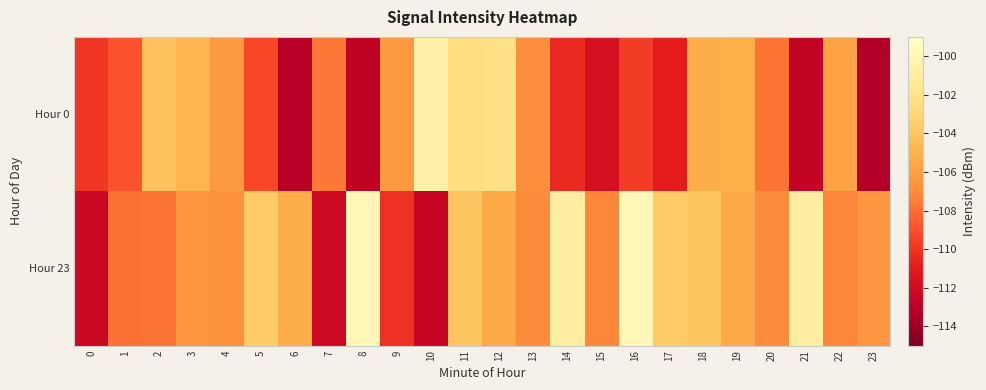

Reading left to right, list all the values displayed in this chart.

Hour 0: 0=-109.9	1=-108.9	2=-104.2	3=-104.8	4=-106.4	5=-109.3	6=-113.1	7=-107.6	8=-112.8	9=-106.3	10=-100.5	11=-102.5	12=-102.2	13=-106.8	14=-110.4	15=-111.8	16=-109.7	17=-110.8	18=-105.2	19=-105.2	20=-107.8	21=-112.6	22=-105.8	23=-113.3
Hour 23: 0=-112.3	1=-107.9	2=-107.8	3=-106.5	4=-106.7	5=-103.7	6=-105.2	7=-112.2	8=-100.0	9=-110.1	10=-112.5	11=-104.0	12=-105.5	13=-107.1	14=-101.0	15=-107.2	16=-100.0	17=-103.7	18=-104.0	19=-105.5	20=-107.1	21=-101.0	22=-107.2	23=-106.5